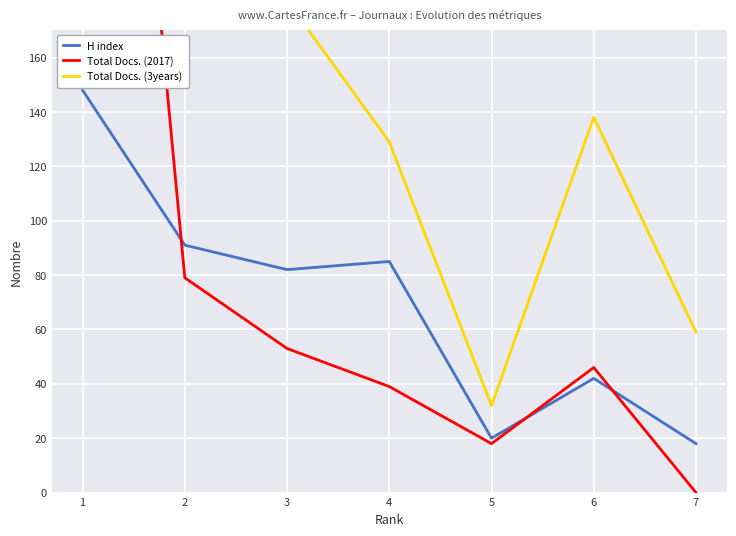

Read the H index value at 2, to the nearest 10.

90